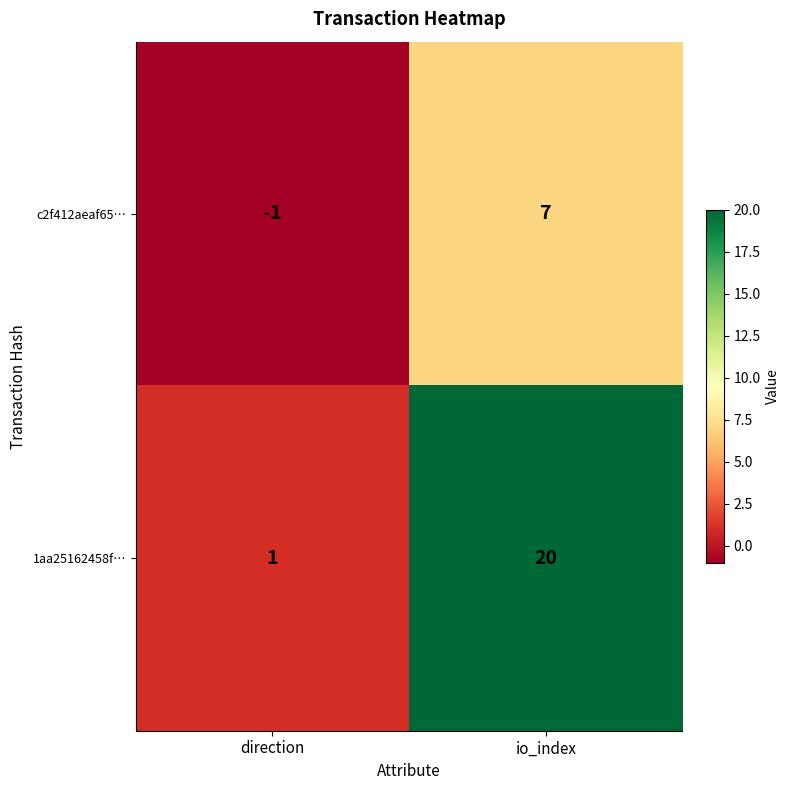

How many categories are shown in the chart?

2